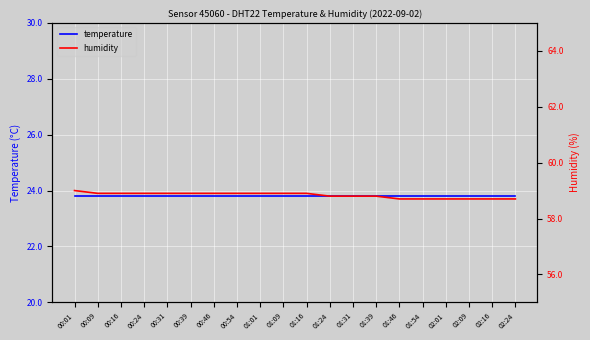

What is the highest value of the temperature series?

23.8